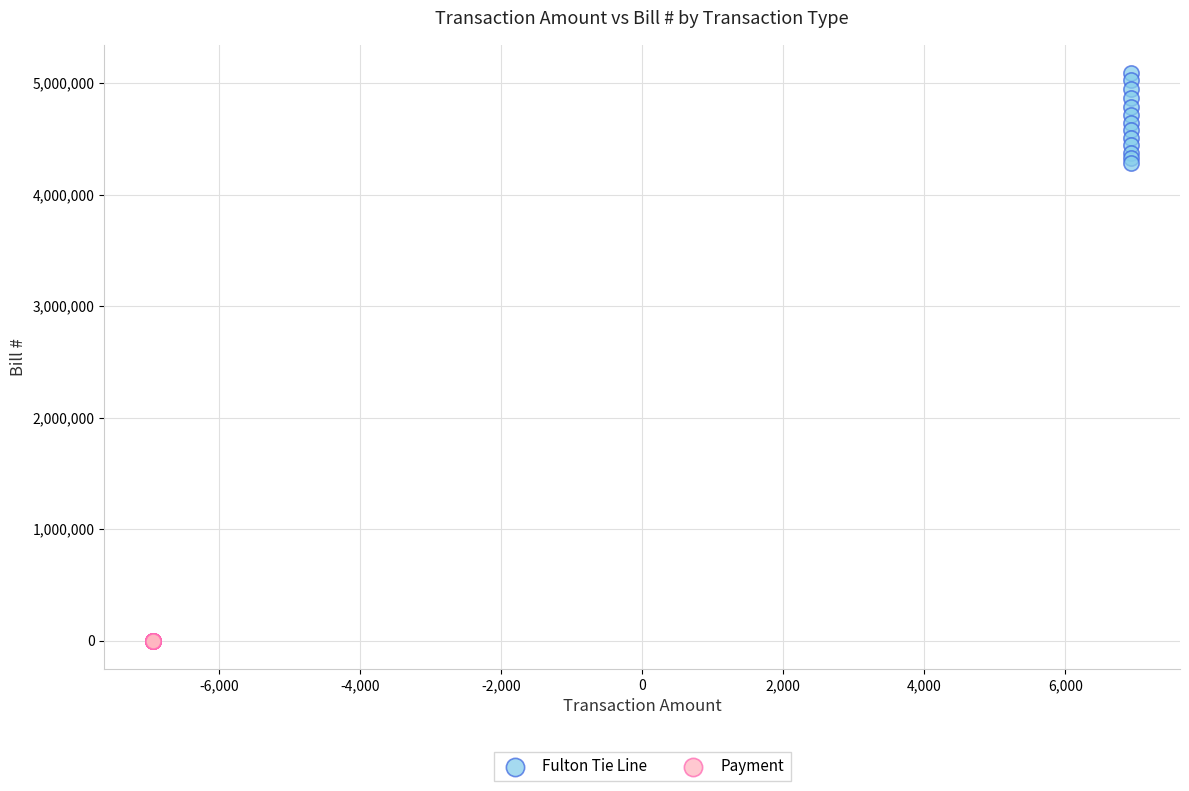

Which series contains the highest Y value?

Fulton Tie Line